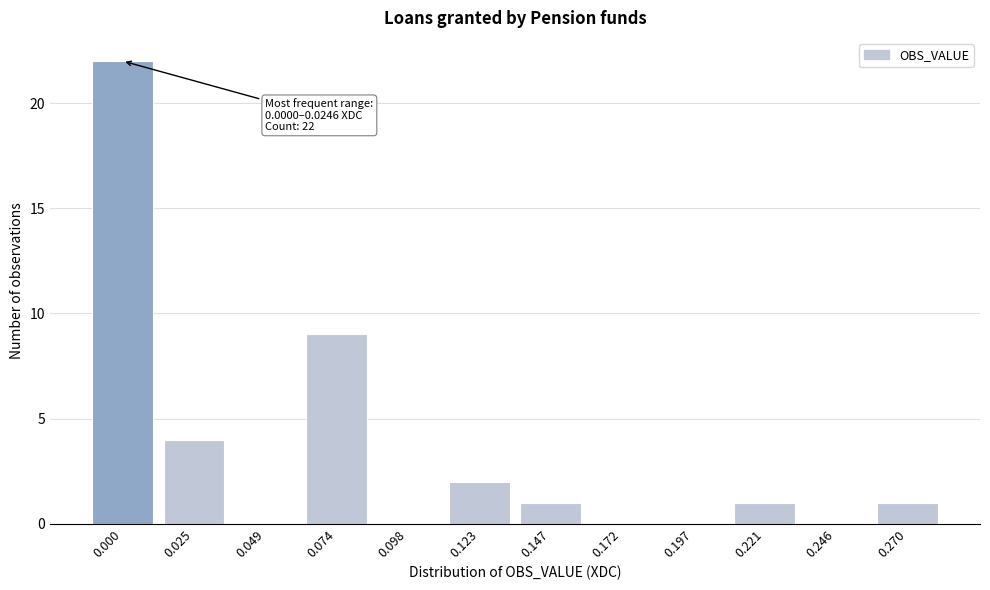

Reading right to left, transcribe all the data shown in this chart.

0.270=1	0.246=0	0.221=1	0.197=0	0.172=0	0.147=1	0.123=2	0.098=0	0.074=9	0.049=0	0.025=4	0.000=22